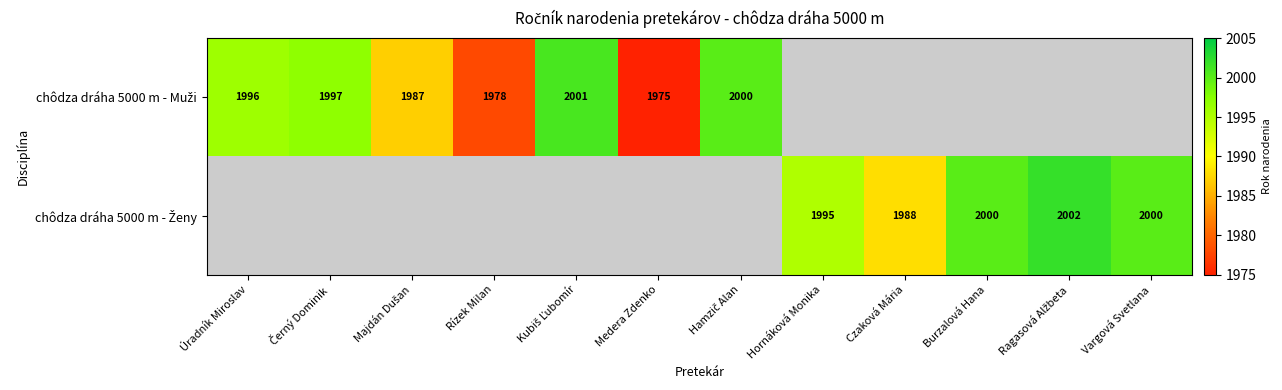

Is it true that chôdza dráha 5000 m - Muži equals 739.3 at Majdán Dušan?

False